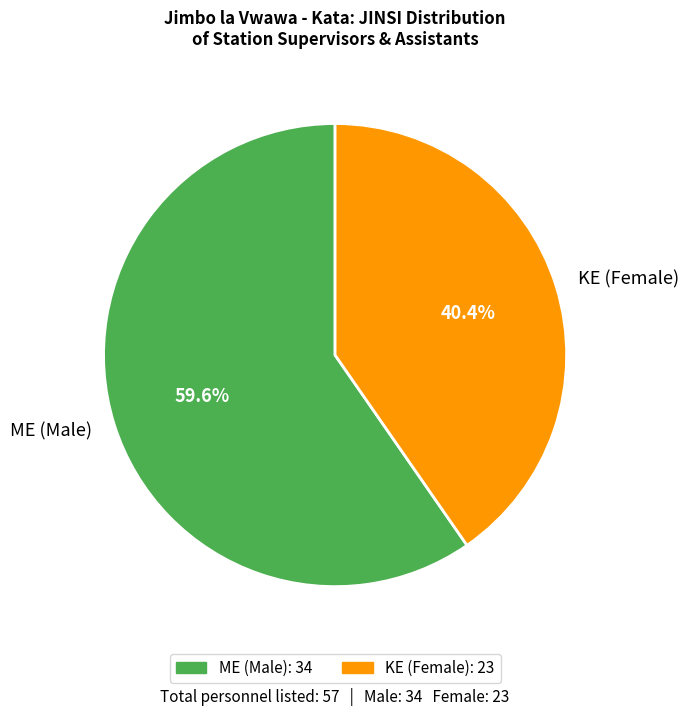

What is the smallest slice in the pie chart?

KE